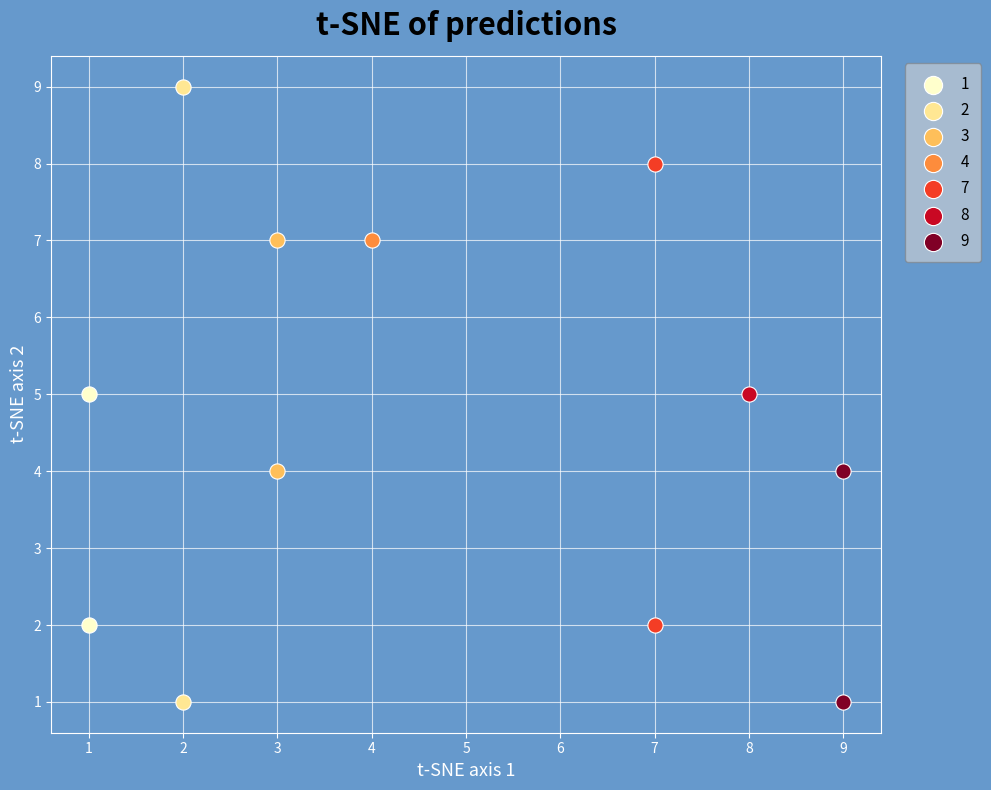

What are all the series names shown in the legend?

1, 2, 3, 4, 7, 8, 9